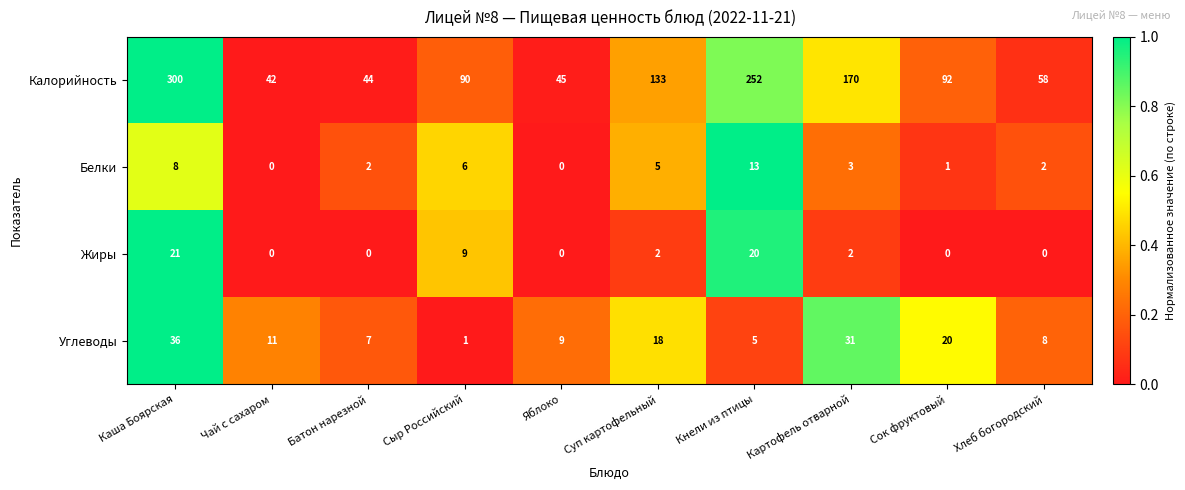

List the series in order of their peak value, highest first.

Калорийность, Углеводы, Жиры, Белки